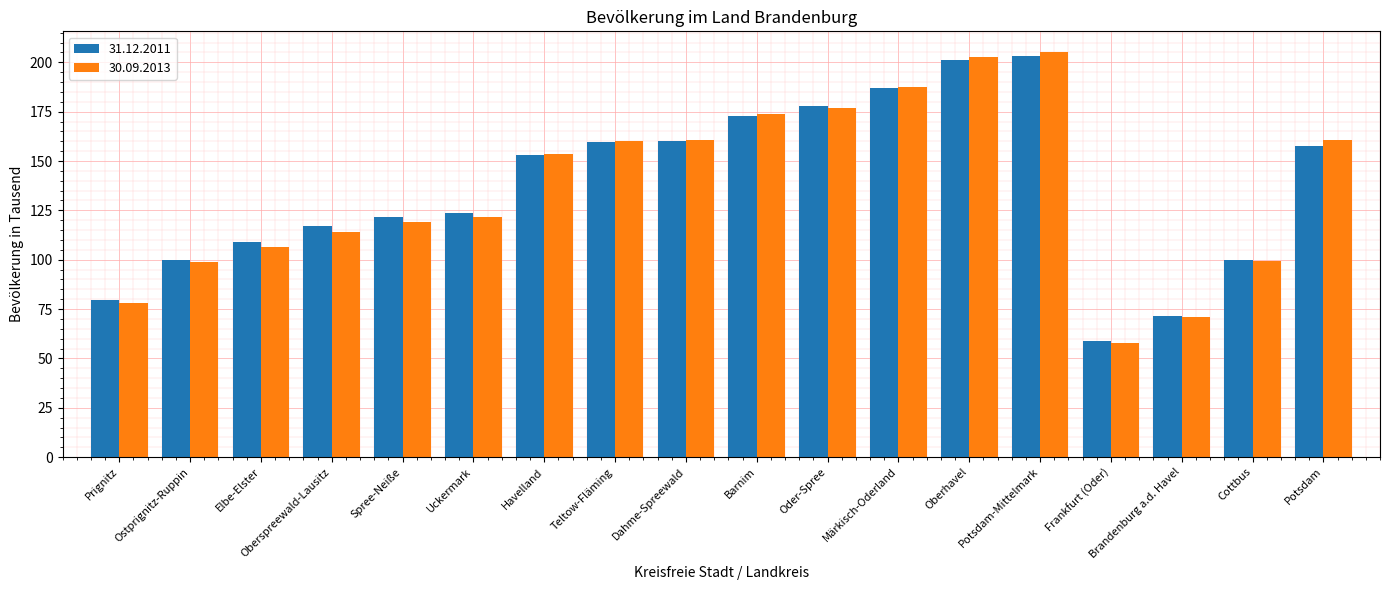

The 30.09.2013 series shows 233.6 at Potsdam. True or false?

False